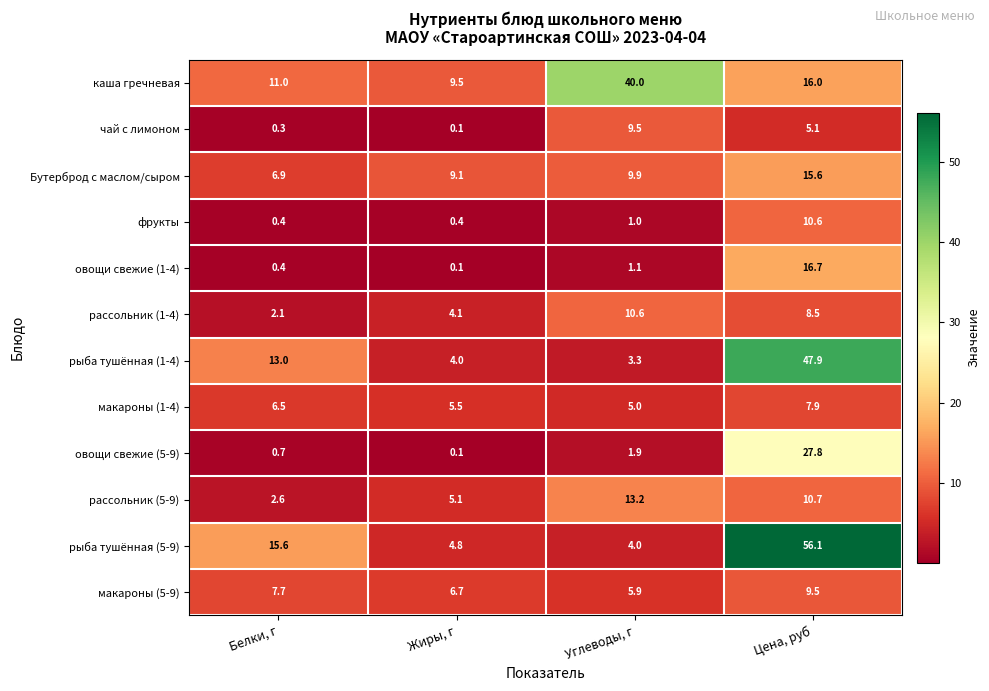

At how many categories does at least one series exceed 3?

4